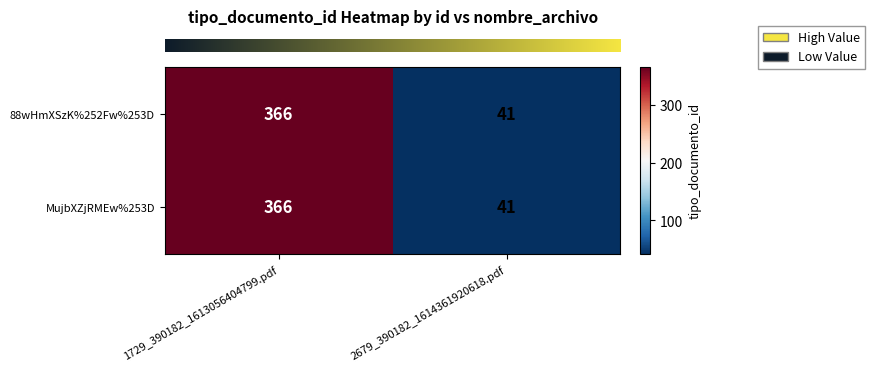

What is the total value across all series at 2679_390182_1614361920618.pdf?

82